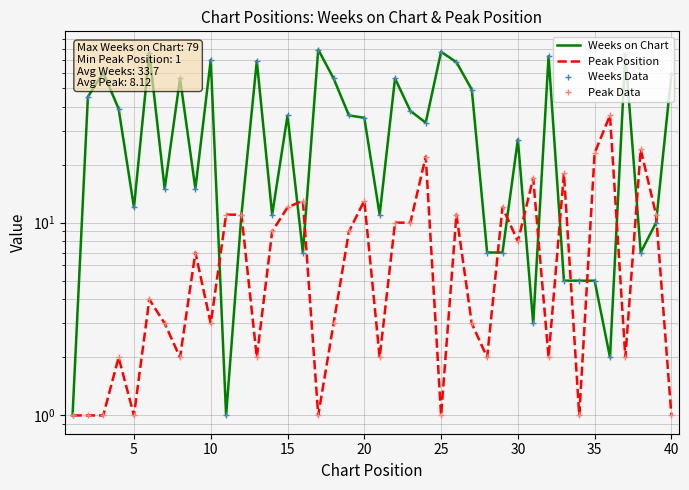

Reading right to left, extract all data points from this chart.

Weeks on Chart: 59	10	7	75	2	5	5	5	73	3	27	7	7	49	68	77	33	38	56	11	35	36	56	79	7	36	11	69	11	1	70	15	56	15	76	12	39	60	45	1
Peak Position: 1	11	24	2	36	23	1	18	2	17	8	12	2	3	11	1	22	10	10	2	13	9	3	1	13	12	9	2	11	11	3	7	2	3	4	1	2	1	1	1
Weeks Data: 59	10	7	75	2	5	5	5	73	3	27	7	7	49	68	77	33	38	56	11	35	36	56	79	7	36	11	69	11	1	70	15	56	15	76	12	39	60	45	1
Peak Data: 1	11	24	2	36	23	1	18	2	17	8	12	2	3	11	1	22	10	10	2	13	9	3	1	13	12	9	2	11	11	3	7	2	3	4	1	2	1	1	1